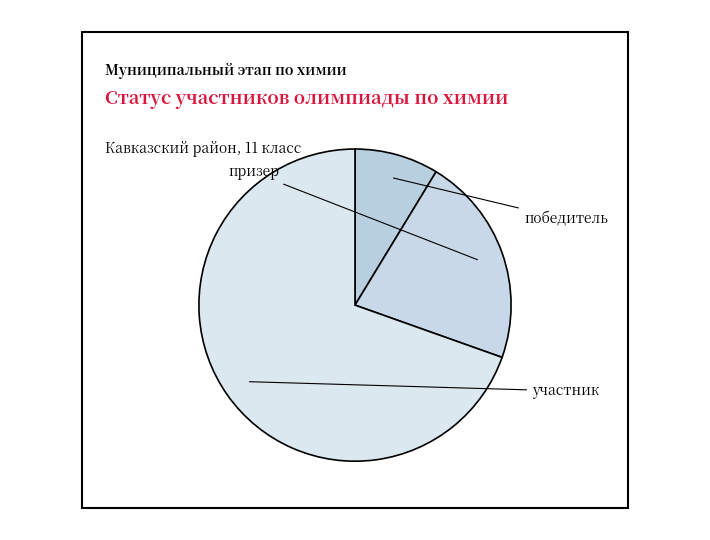

To the nearest percent, what is the average slice percentage?

33%